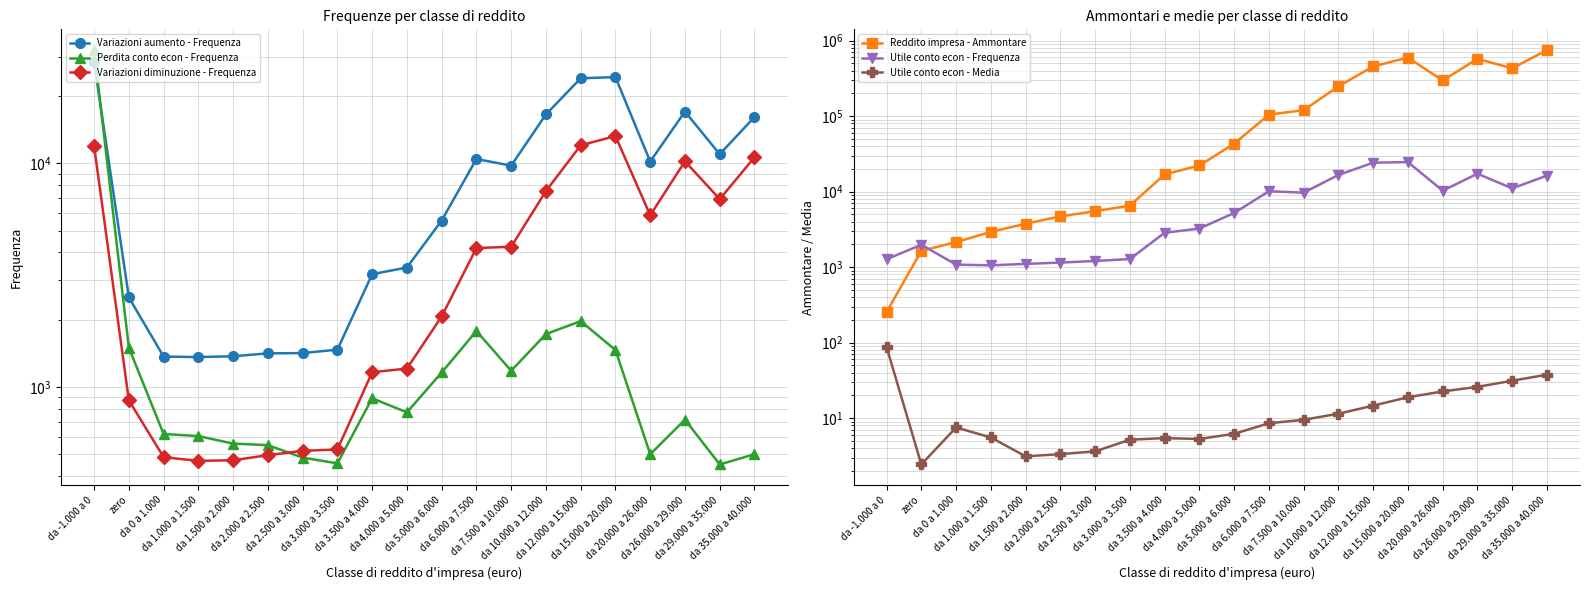

Does the chart have visible grid lines?

Yes